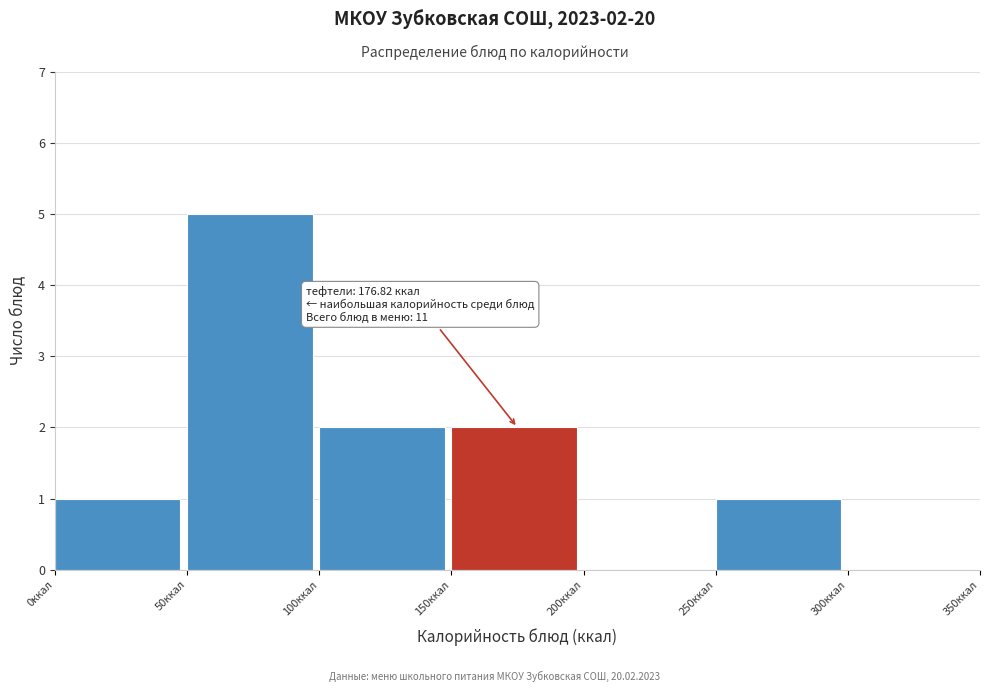

Over which range of the x-axis is the bar tallest?

50 to 100